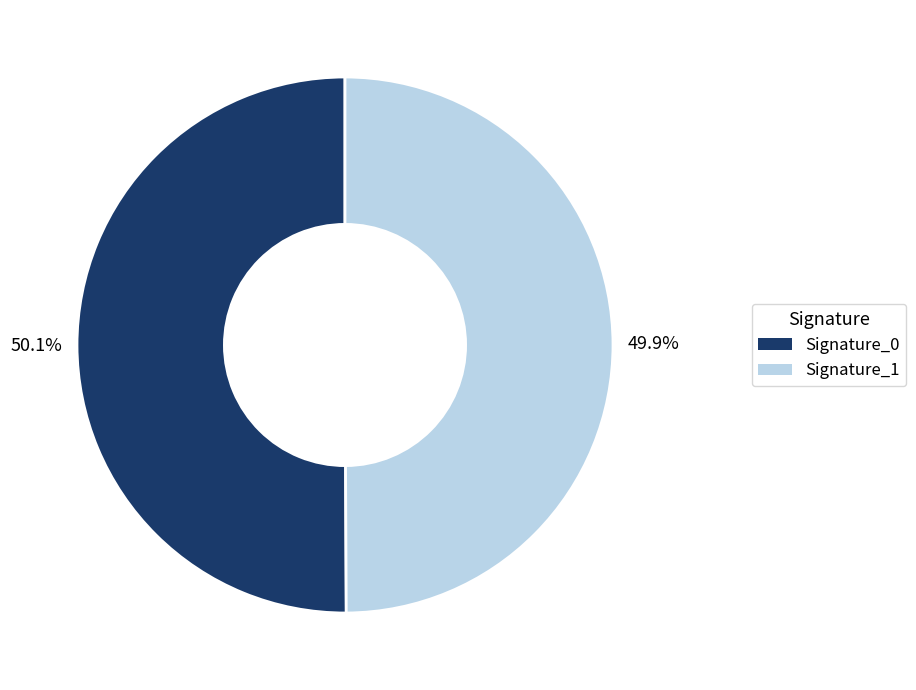

How many slices are in this pie chart?

2